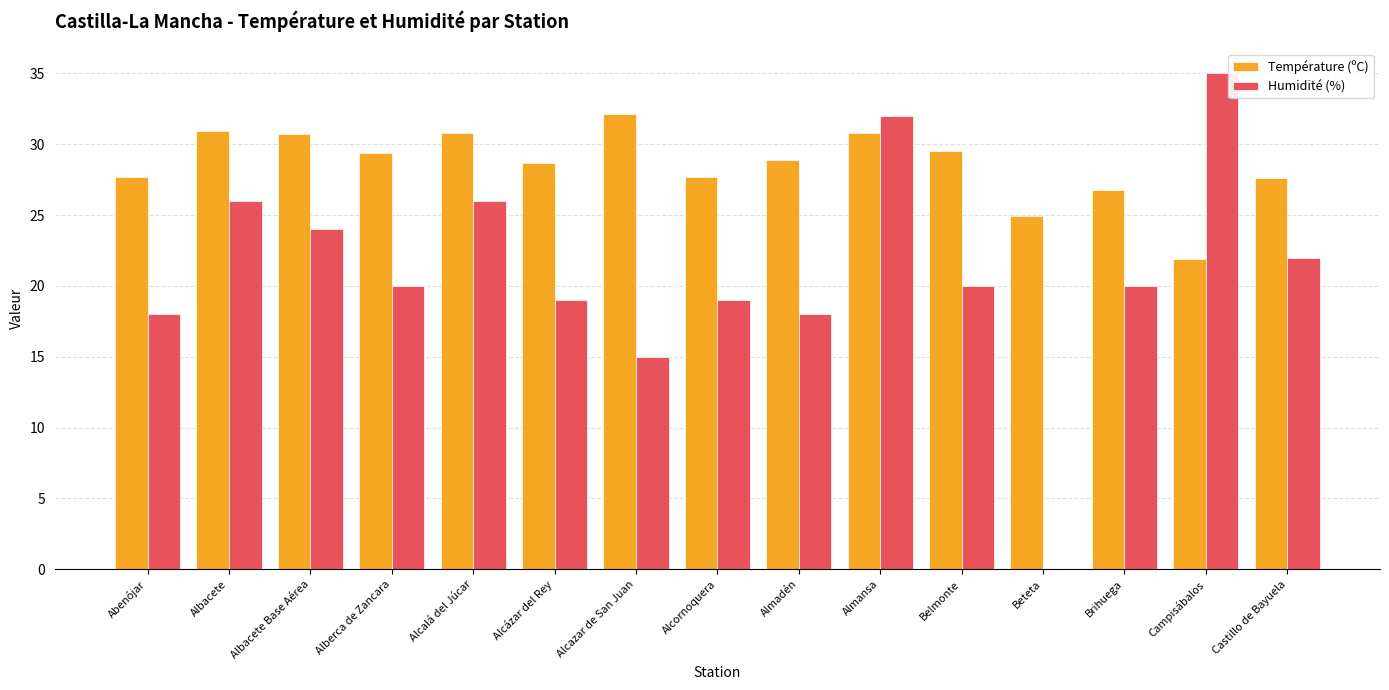

Is the value of Température (ºC) at Alcazar de San Juan greater than the value of Humidité (%) at Albacete Base Aérea?

Yes